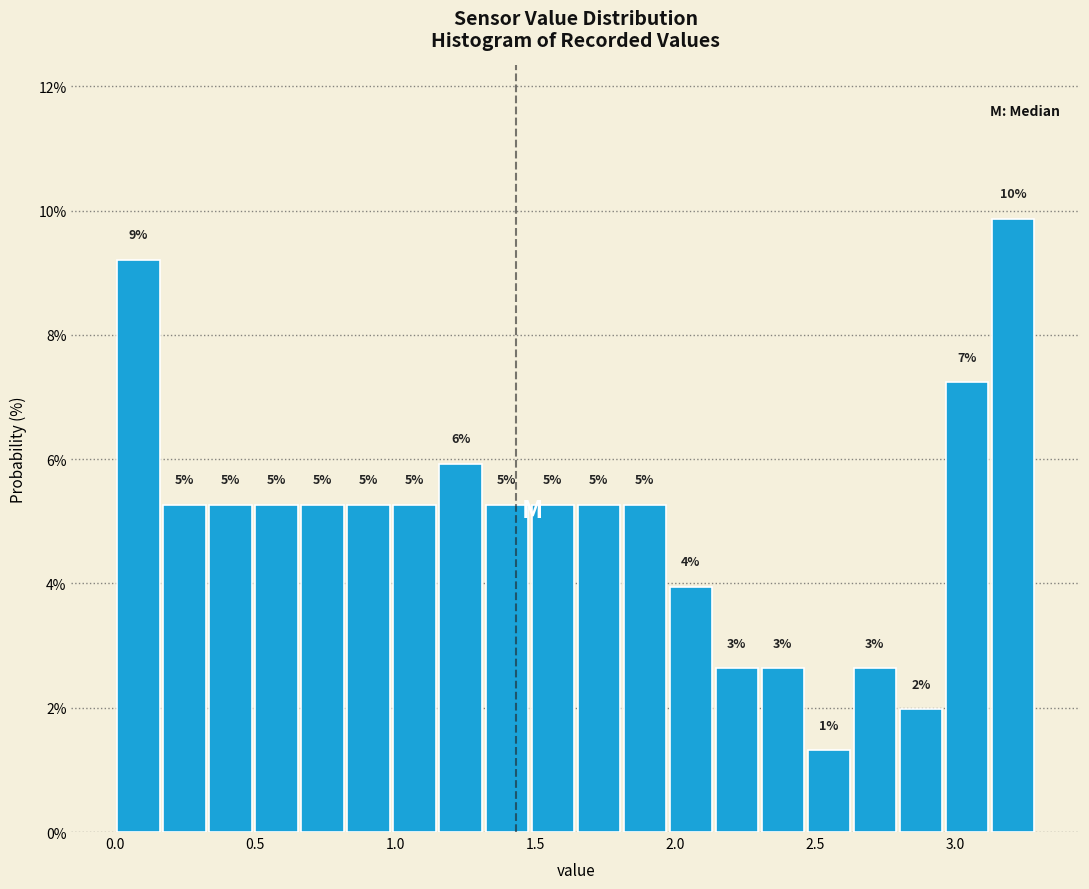

Around what value on the x-axis is the tallest bar? Give the approximate position of its centre, as read against the axis.

3.20